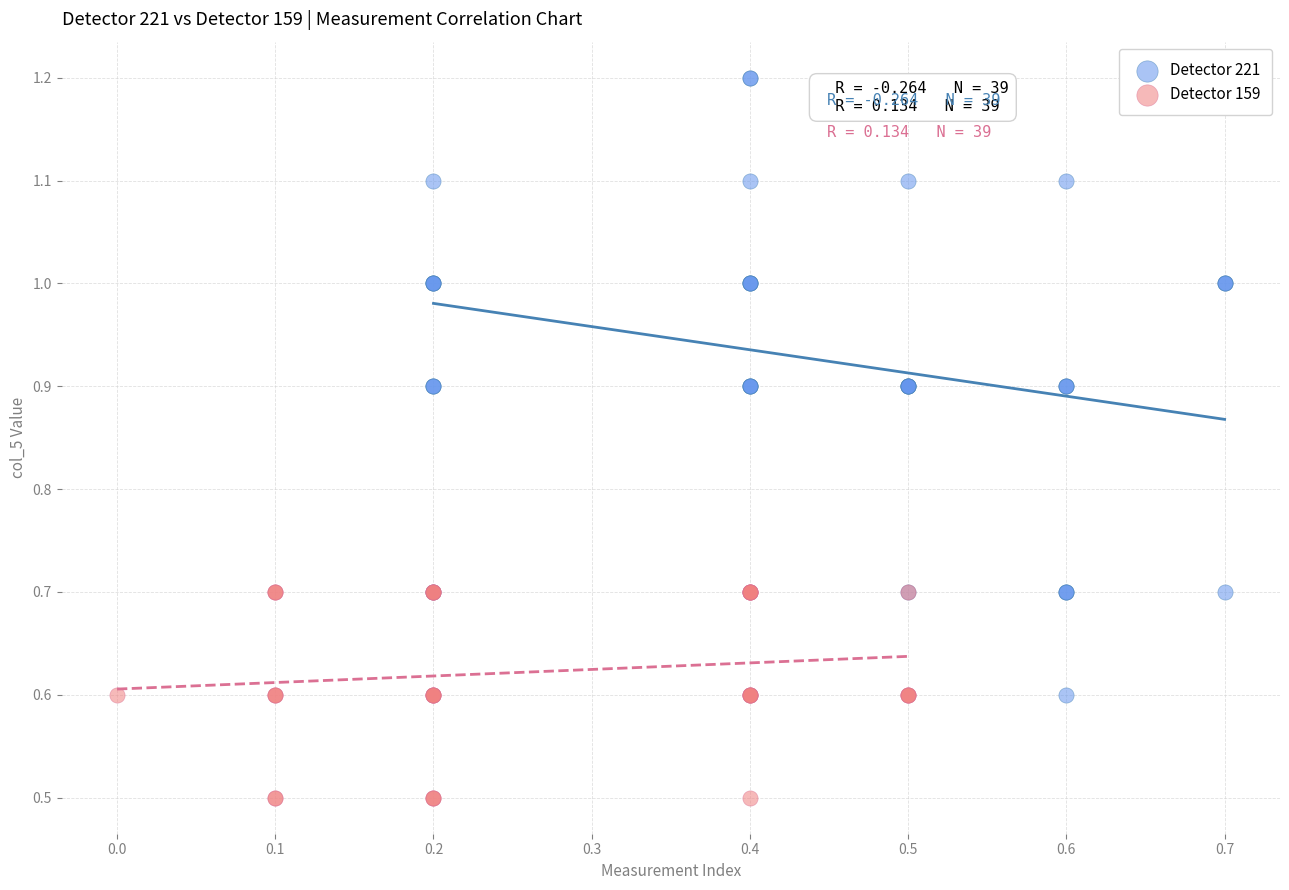

Which series contains the lowest Y value?

Detector 159